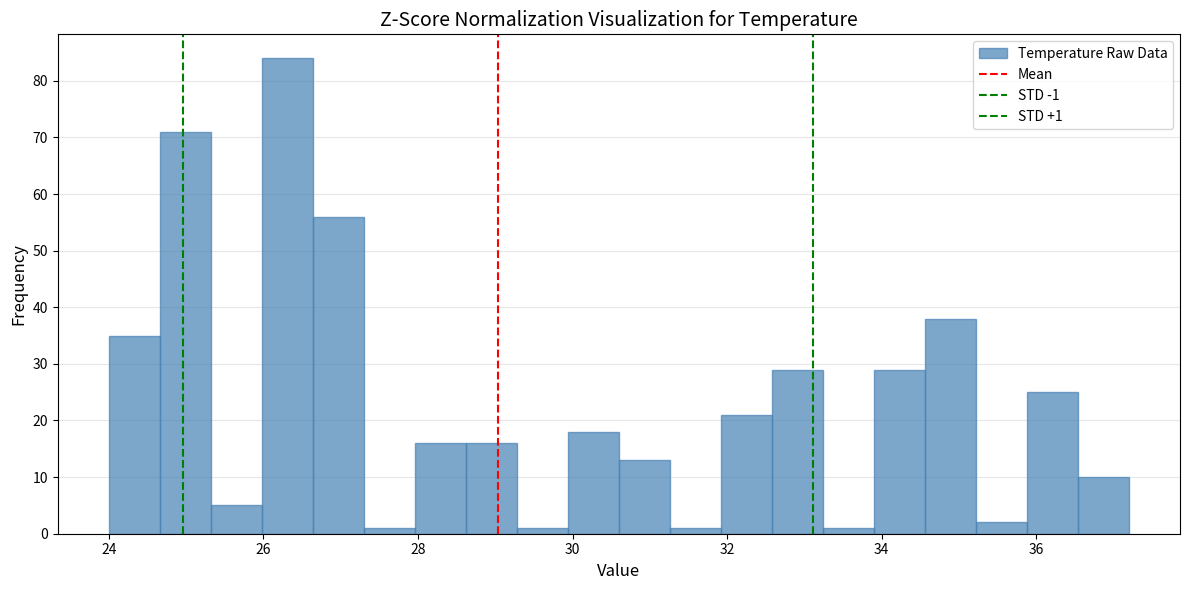

Around what value on the x-axis is the tallest bar? Give the approximate position of its centre, as read against the axis.

26.4